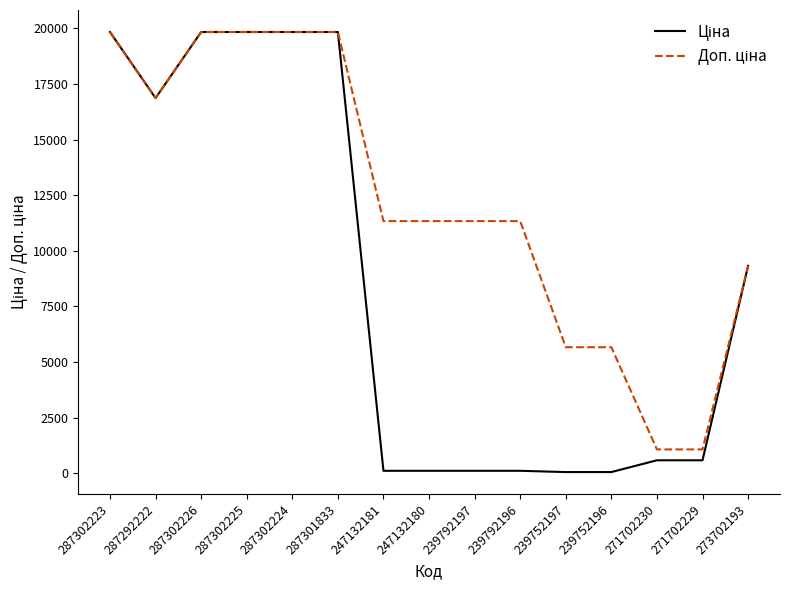

What is the total value across all series at 273702193?

18642.8